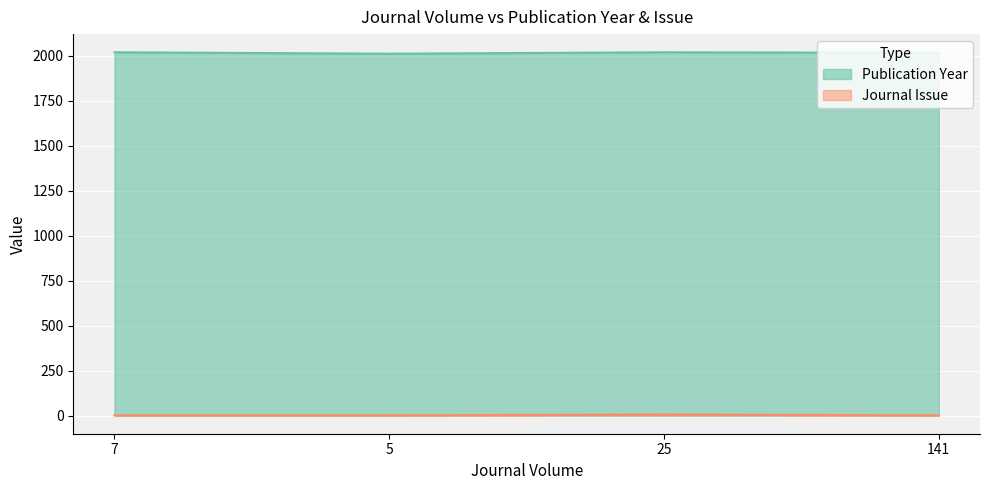

Between 25 and 141, which series saw the biggest shift?

Journal Issue